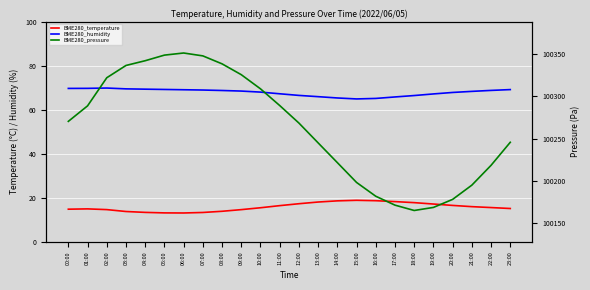

At which category does BME280_temperature reach its first local peak?

01:00